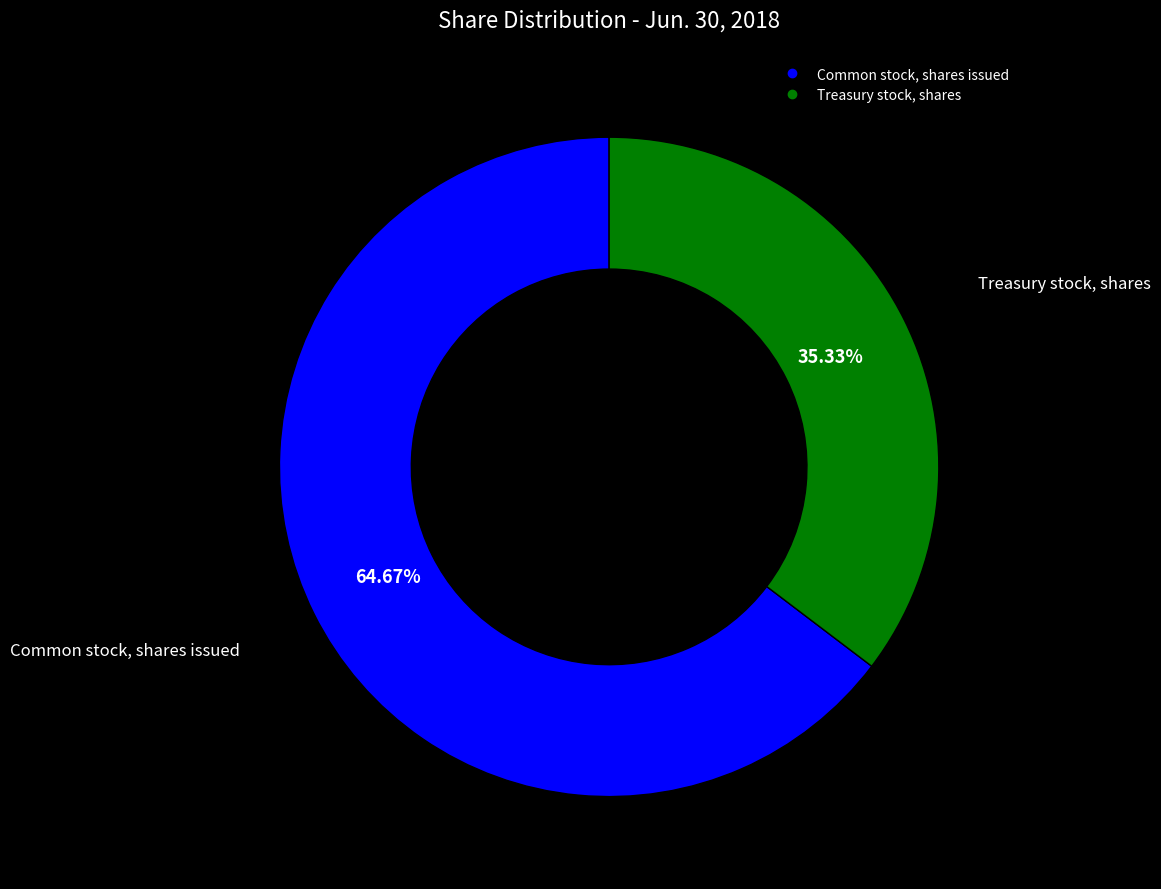

True or false: Treasury stock, shares accounts for 35% of the total.

True